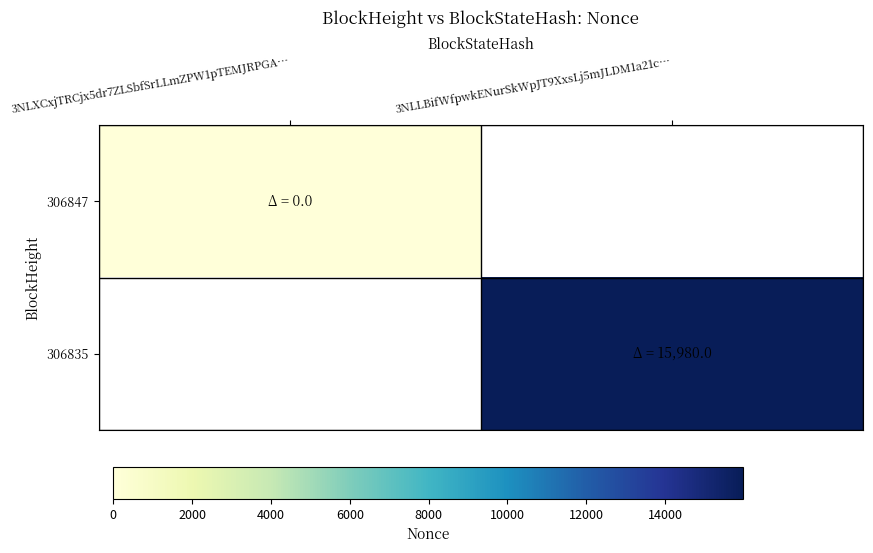

Which series has the largest range (max minus min)?

306847